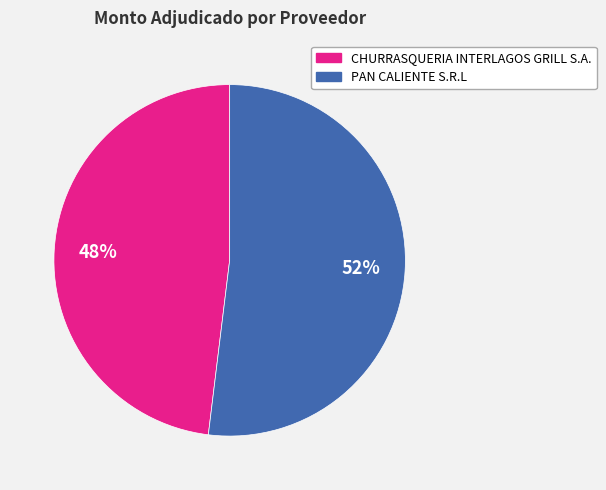

Combined, do CHURRASQUERIA INTERLAGOS GRILL S.A. and PAN CALIENTE S.R.L account for over 50%?

Yes